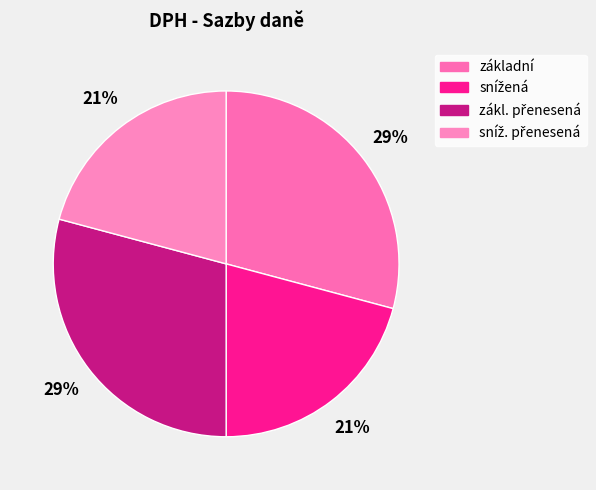

Count the number of slices in the pie.

4